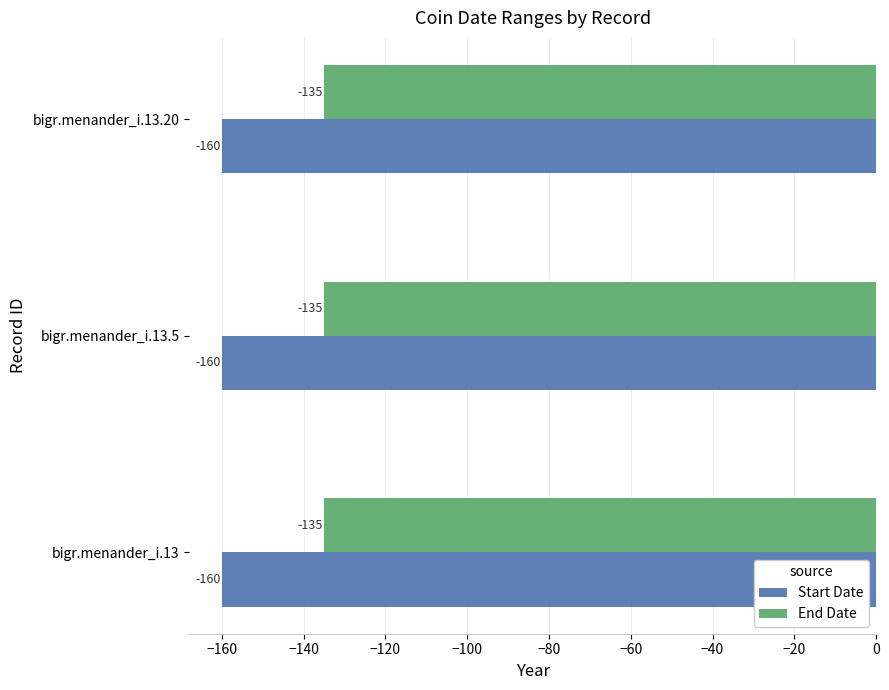

What is the sum of the End Date values at bigr.menander_i.13.5 and bigr.menander_i.13.20?

-270